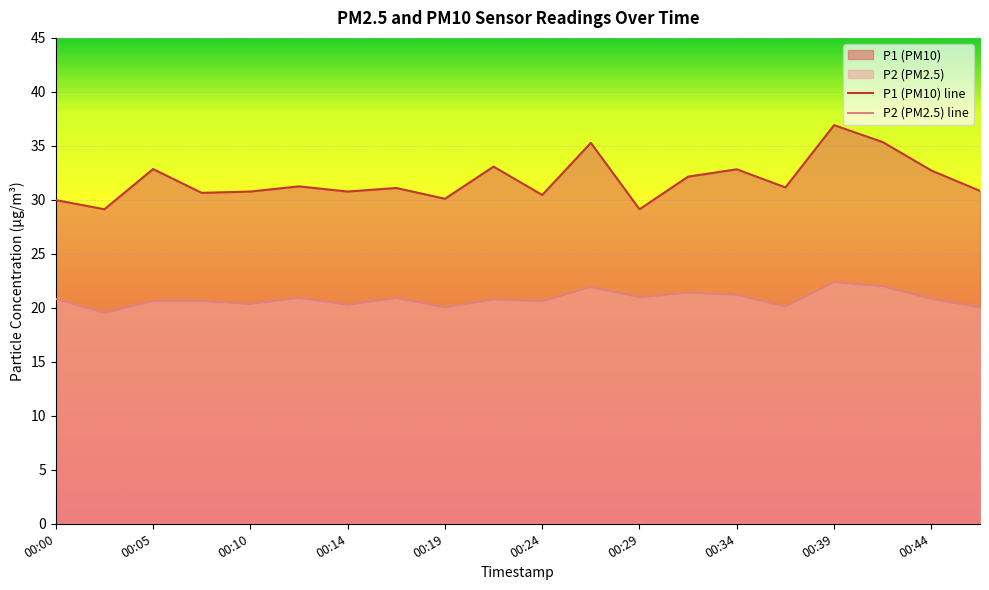

At how many categories does at least one series exceed 21?

20